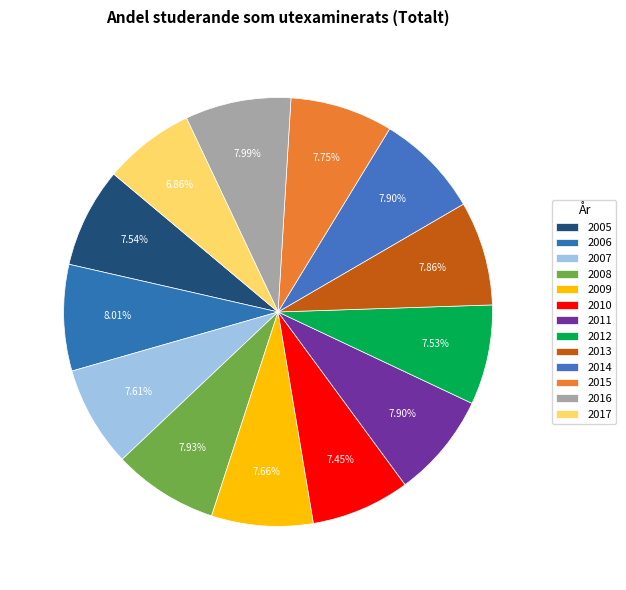

What is the largest slice in the pie chart?

2006